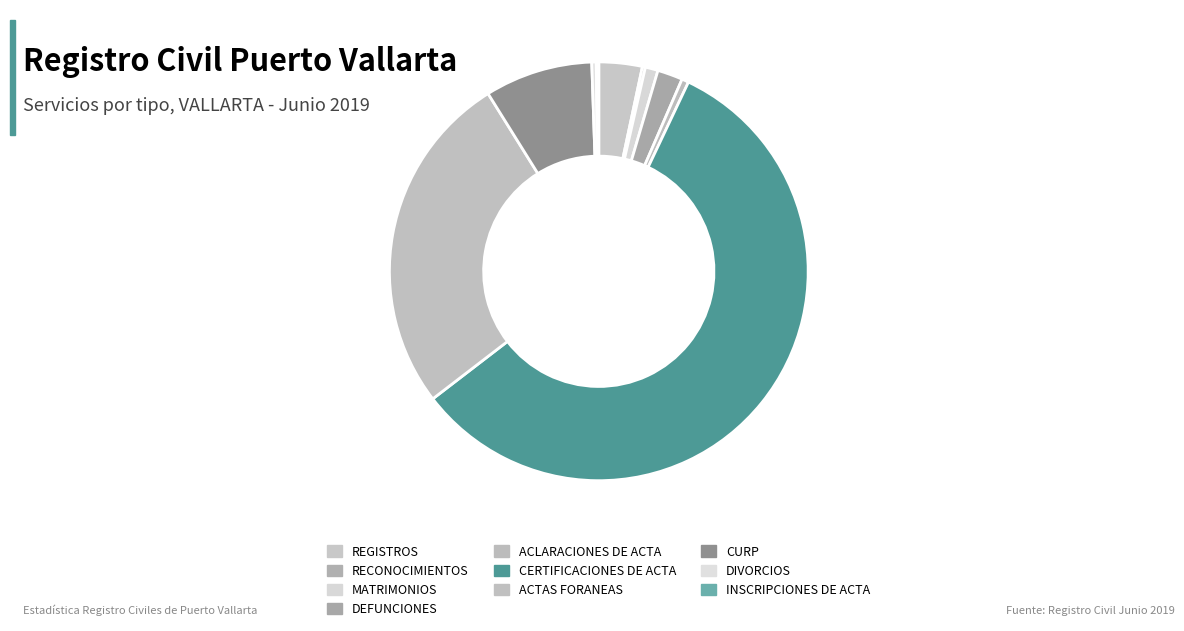

Count the number of slices in the pie.

10